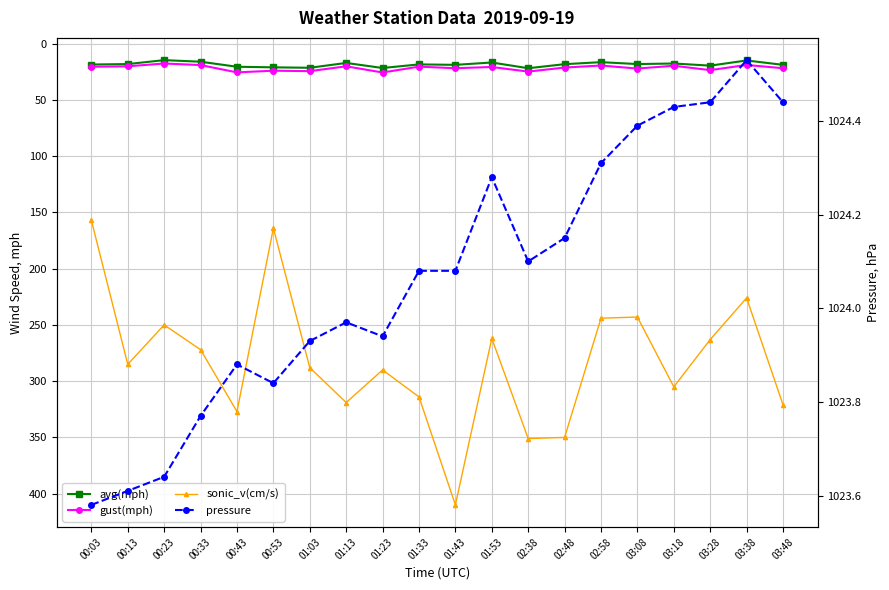

Rank the categories by gust(mph) value from highest to lowest.

01:23, 00:43, 02:38, 01:03, 00:53, 03:28, 03:08, 01:43, 03:48, 02:48, 01:53, 00:03, 01:33, 00:13, 01:13, 03:18, 02:58, 00:33, 03:38, 00:23